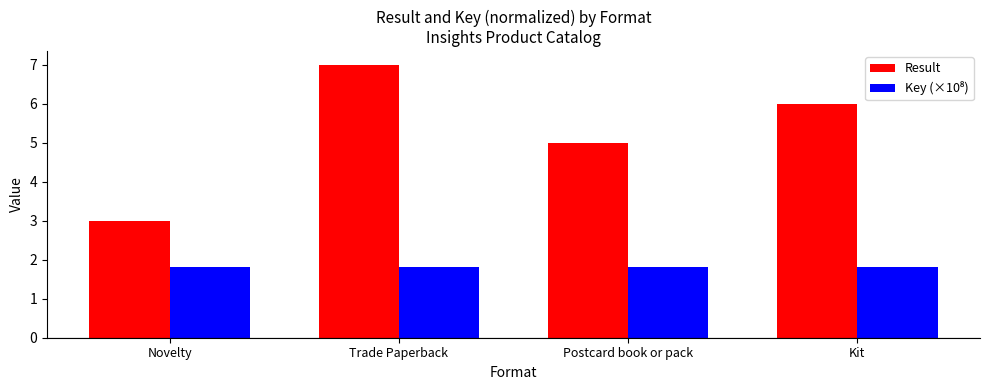

Which series changed the most between Trade Paperback and Kit?

Result